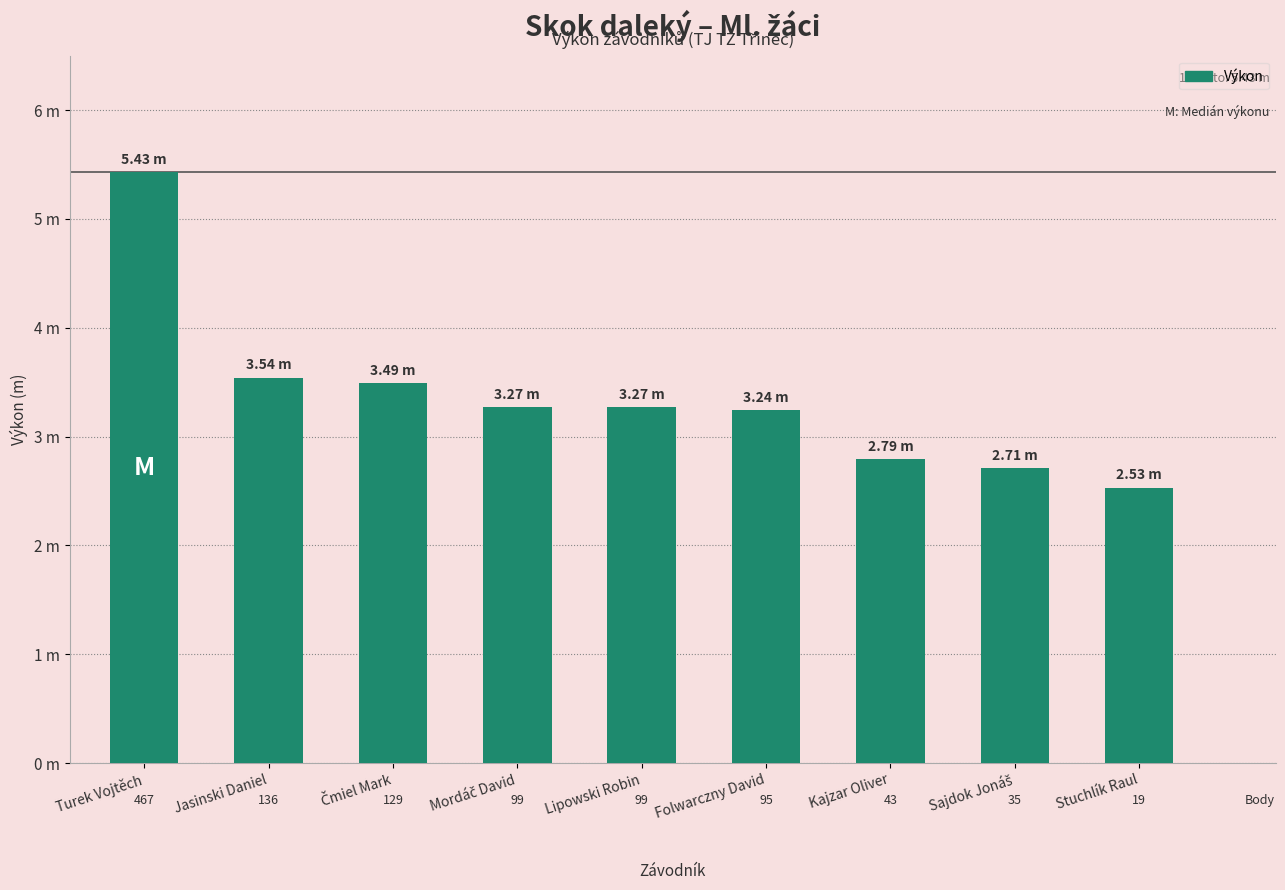

What is the sum of all values?

30.3